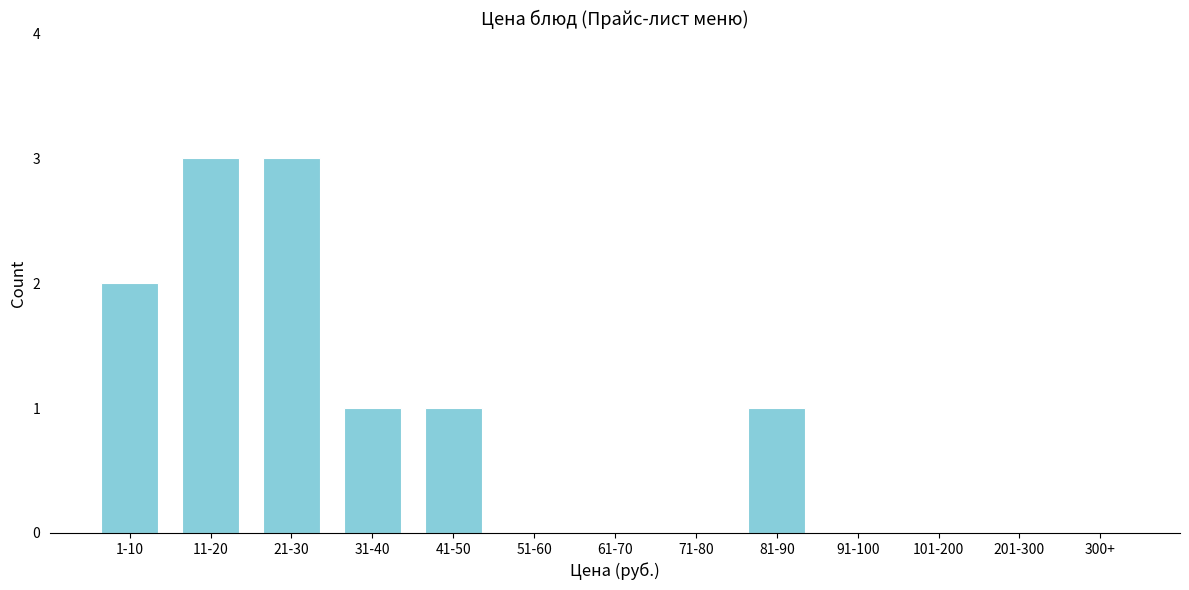

Reading right to left, what are all the values shown in this chart?

300+=0	201-300=0	101-200=0	91-100=0	81-90=1	71-80=0	61-70=0	51-60=0	41-50=1	31-40=1	21-30=3	11-20=3	1-10=2